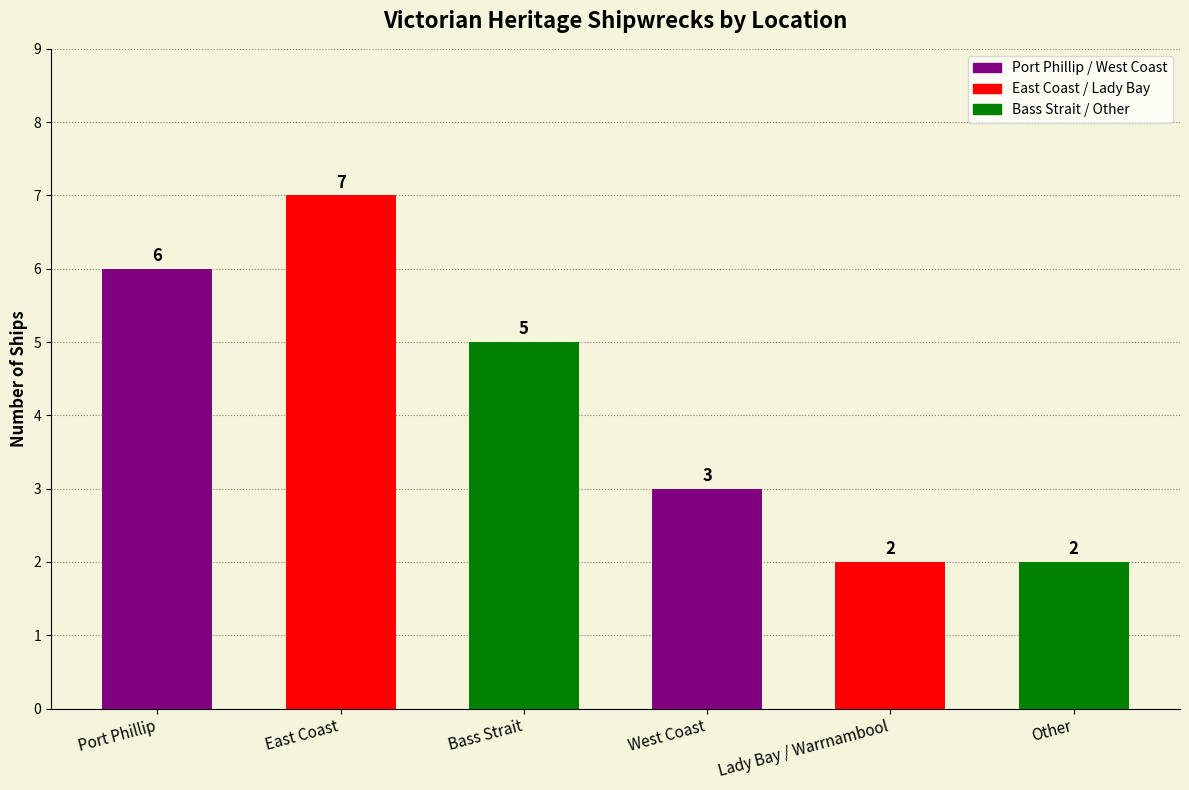

Which label corresponds to the largest value in the chart?

East Coast